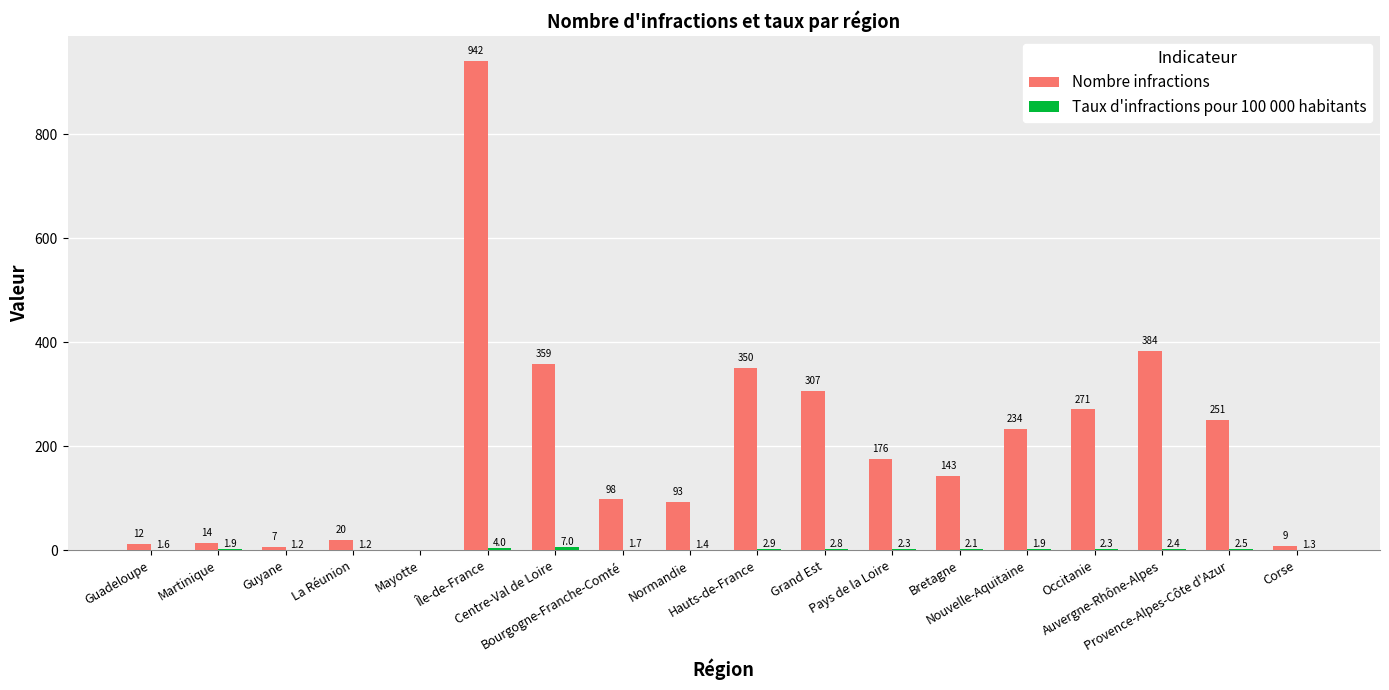

What is the greatest value displayed?

942.0